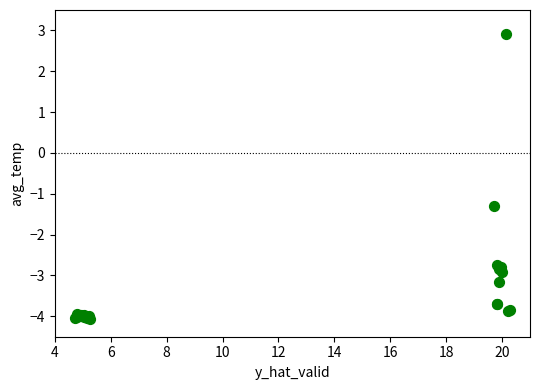

What Y value in the scatter plot is closest to 0?

-1.3